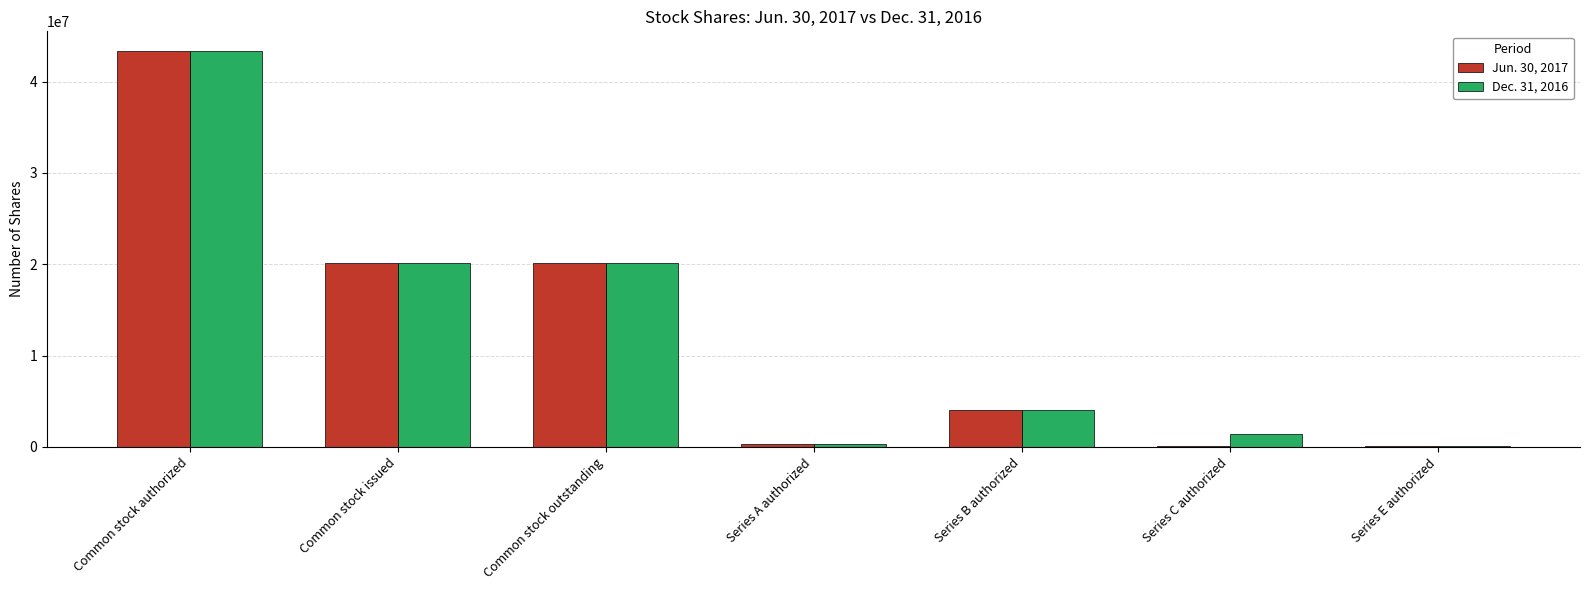

What is the difference between the Dec. 31, 2016 values at Common stock authorized and Series B authorized?

39333333